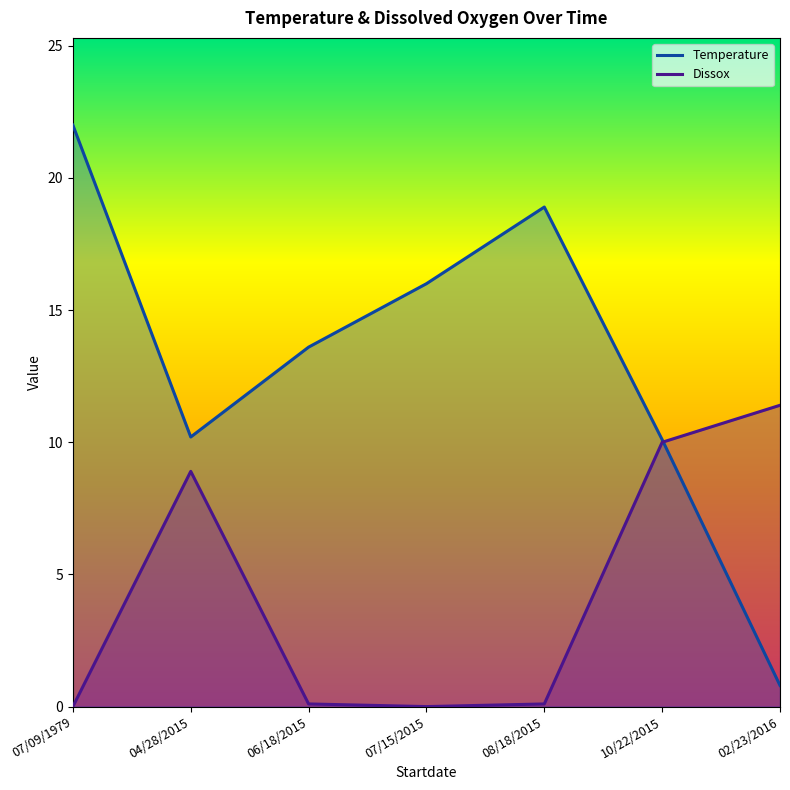

Rank the series by their average value, from highest to lowest.

Temperature, Dissox